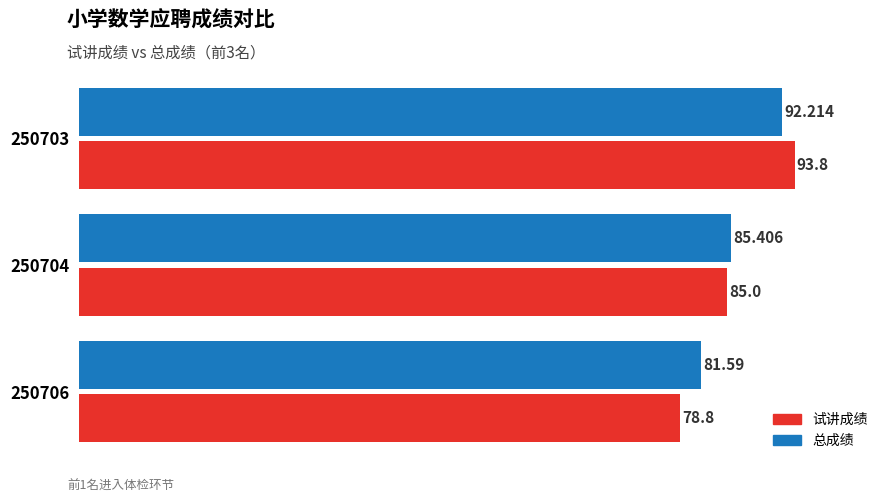

Which series changed the most between 250703 and 250706?

试讲成绩